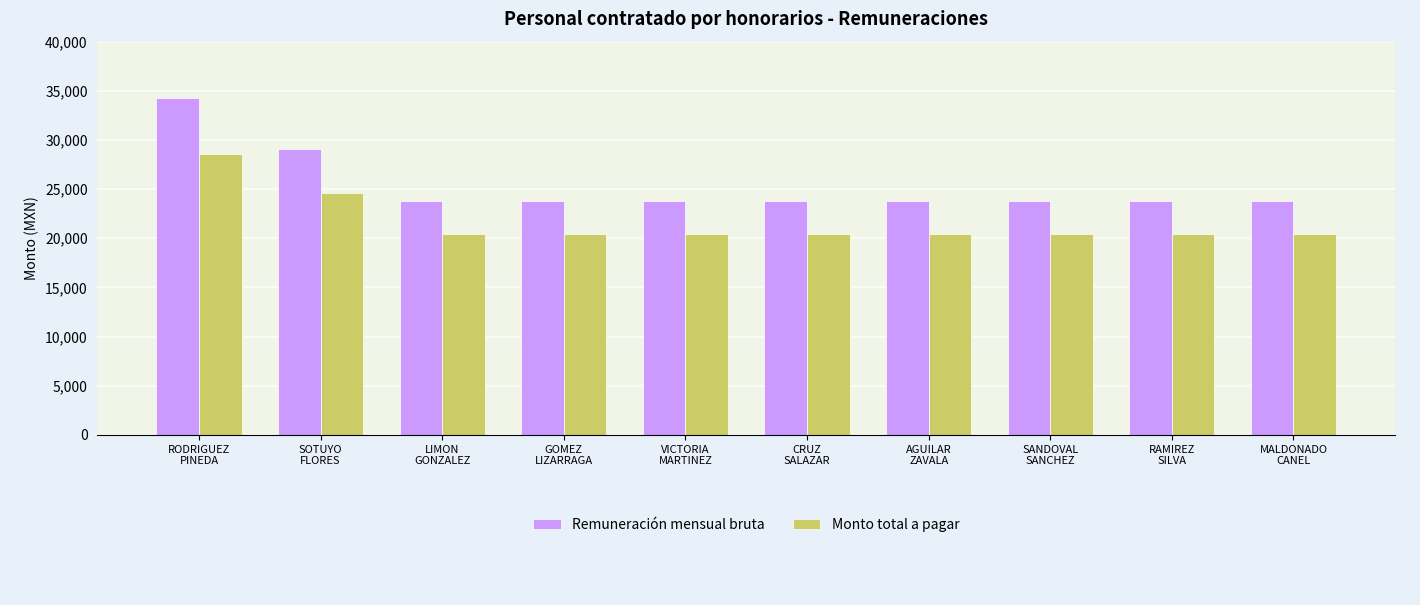

What is the label of the 2nd bar from the right?

RAMIREZ
SILVA